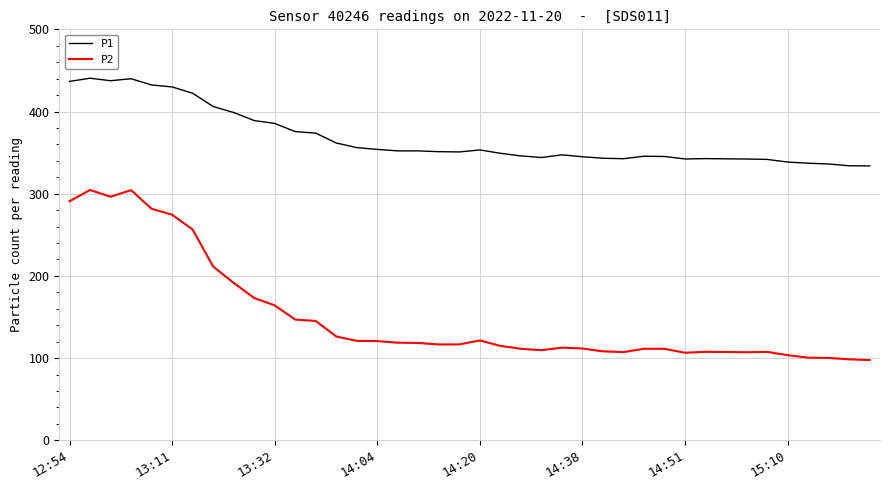

What is the maximum value for P2?

304.5